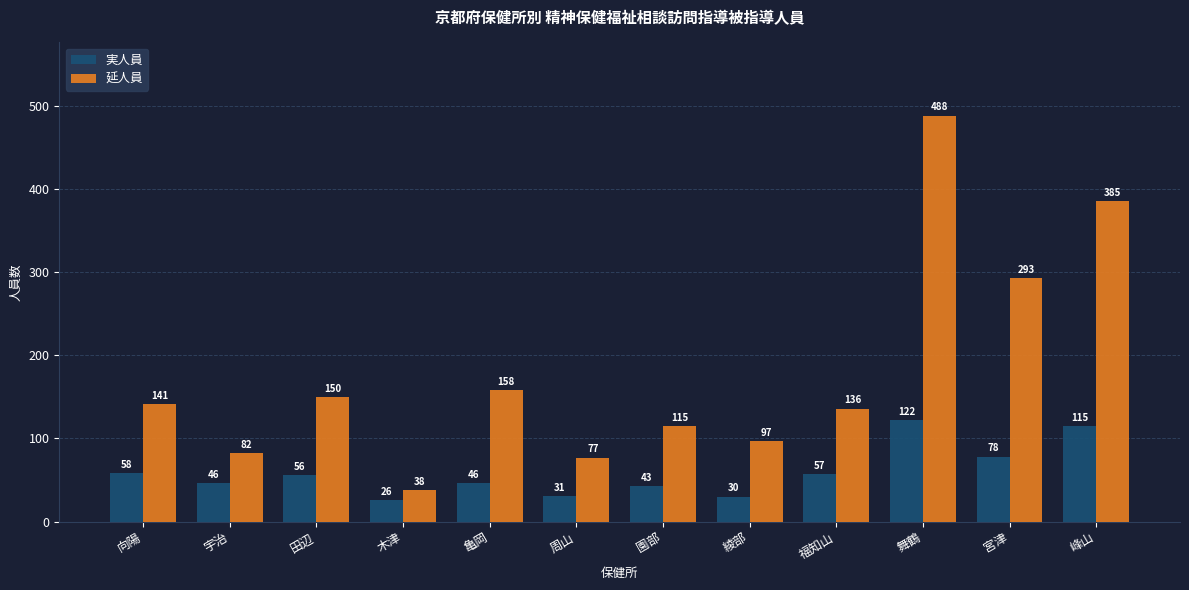

What is the label of the 5th bar from the right?

綾部